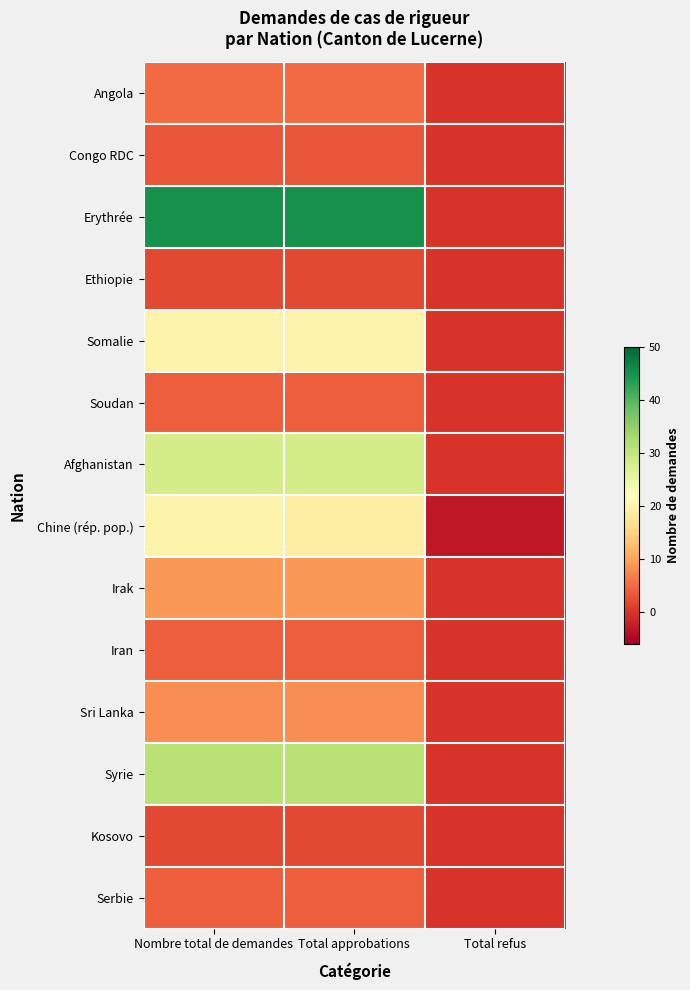

Which series has the widest spread of values?

Erythrée